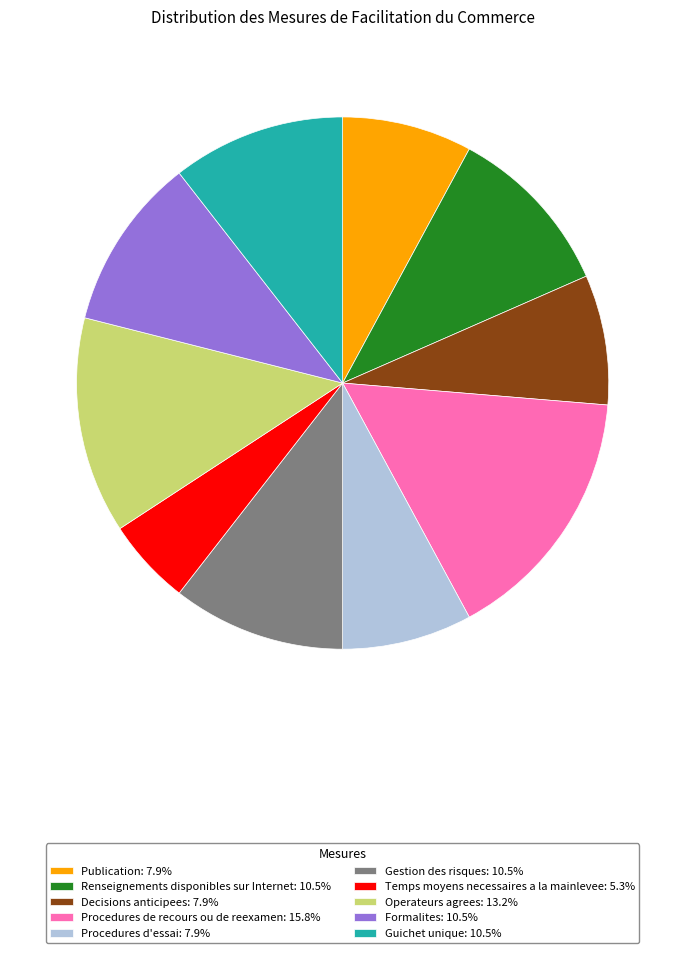

Approximately how many times larger is the value at Procedures de recours ou de reexamen: 15.8% compared to Decisions anticipees: 7.9%?

2.0